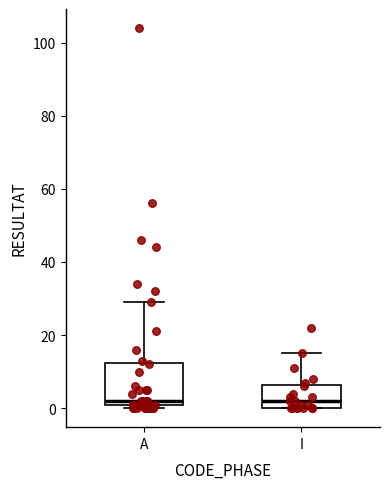

Reading left to right, read every box against the y-axis: the position of its median line, the range the box covers, and the ends of its whiskers. The values are not printed on the chart, so give them approximately, as read against the axis.

A: median 2, box 0 to 12, whiskers 0 (just below the box's lower edge) to 30
I: median 2, box 0 to 6, whiskers 0 to 16